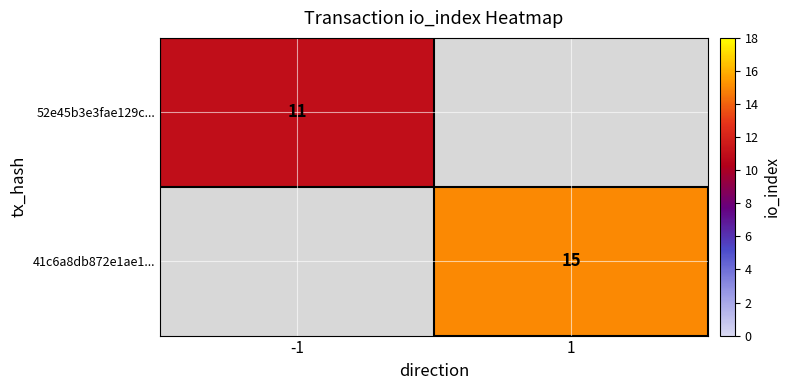

True or false: 52e45b3e3fae129c... has a value of 11 at -1.

True